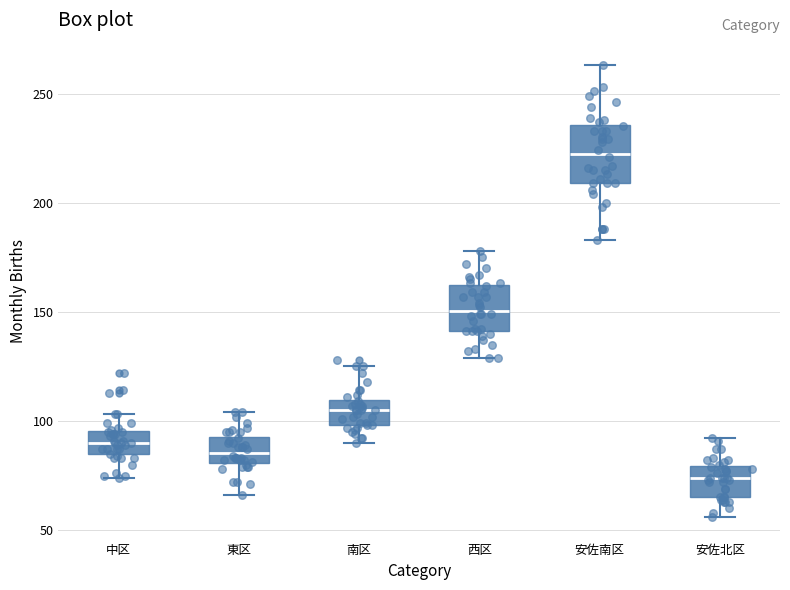

Reading left to right, read every box against the y-axis: the position of its median line, the range the box covers, and the ends of its whiskers. The values are not printed on the chart, so give them approximately, as read against the axis.

中区: median 90, box 85 to 95, whiskers 75 to 105
東区: median 85, box 80 to 95, whiskers 65 to 105
南区: median 105, box 100 to 110, whiskers 90 to 125
西区: median 150, box 140 to 160, whiskers 130 to 180
安佐南区: median 225, box 210 to 235, whiskers 185 to 265
安佐北区: median 75, box 65 to 80, whiskers 55 to 90